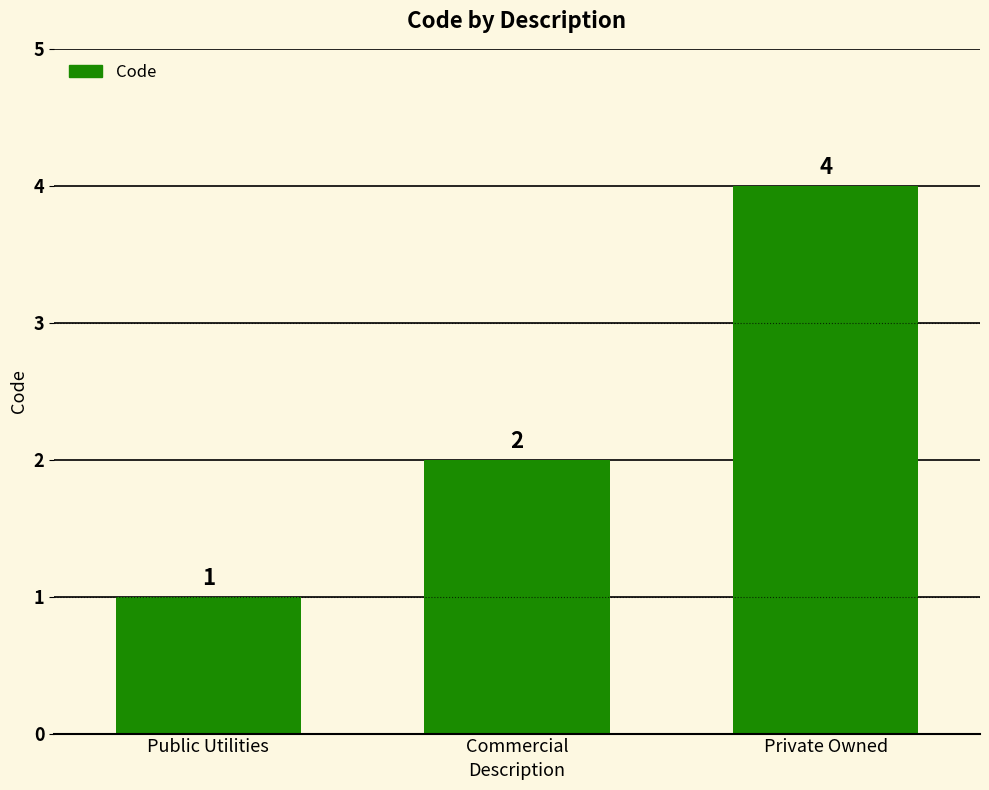

What is the sum of the values at Private Owned and Public Utilities?

5